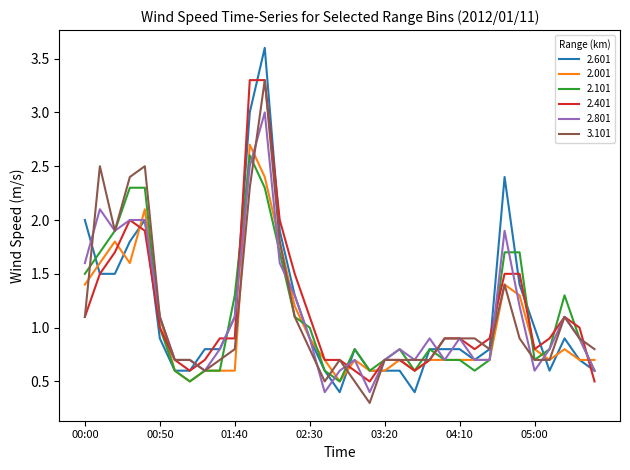

What is the difference between the maximum and minimum values in the 2.801 series?

2.6